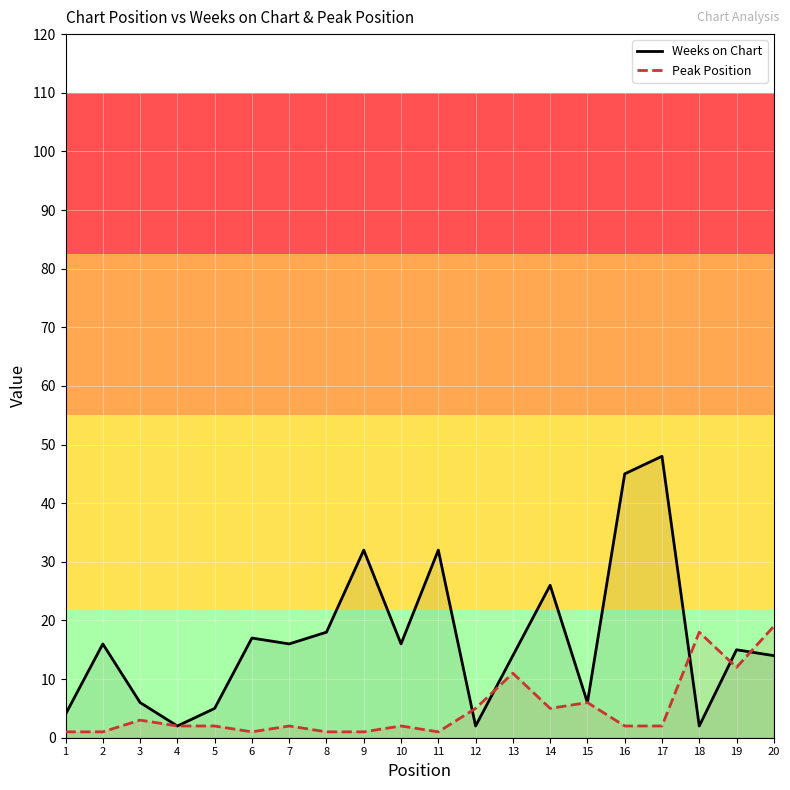

Does the chart display data point markers on the line(s)?

No